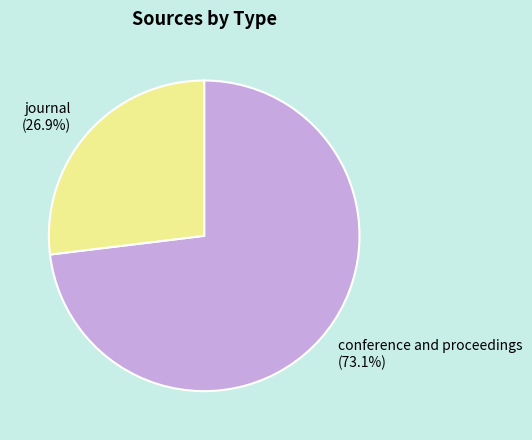

Between conference and proceedings (73.1%) and journal (26.9%), which is larger?

conference and proceedings (73.1%)